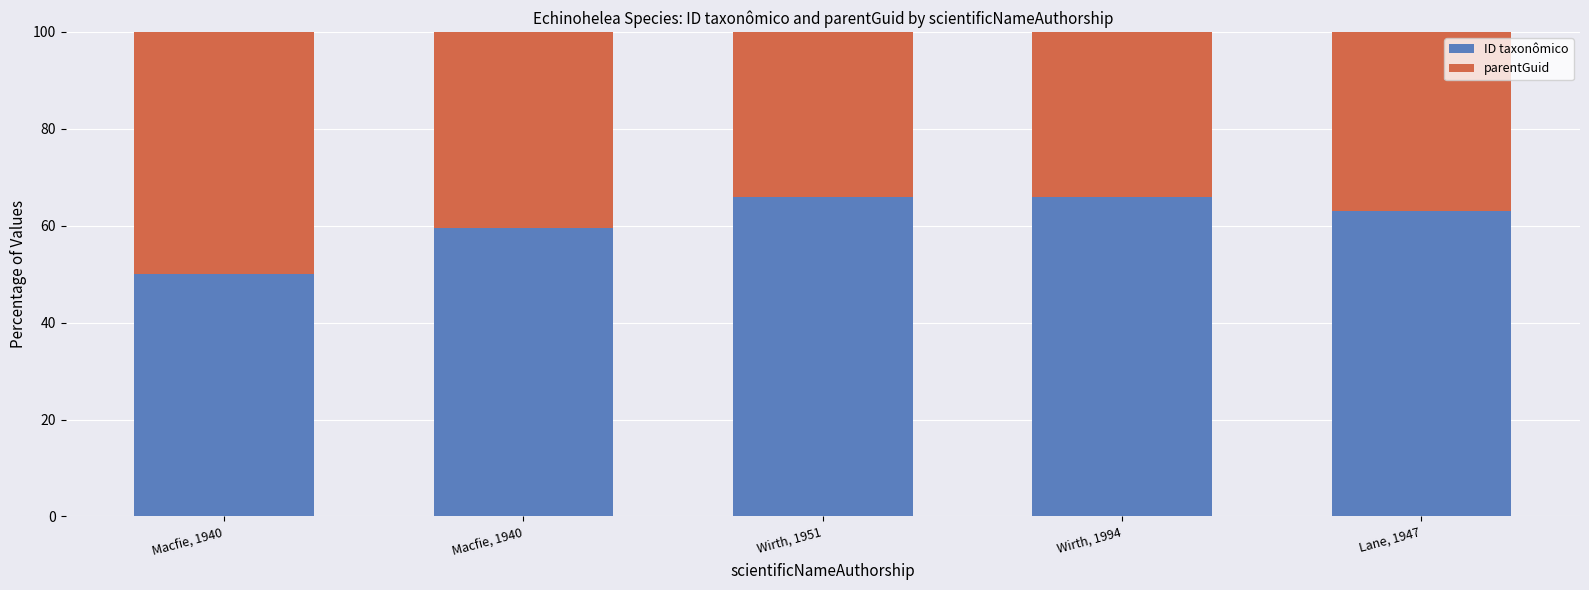

What are all the series names shown in the legend?

ID taxonômico, parentGuid